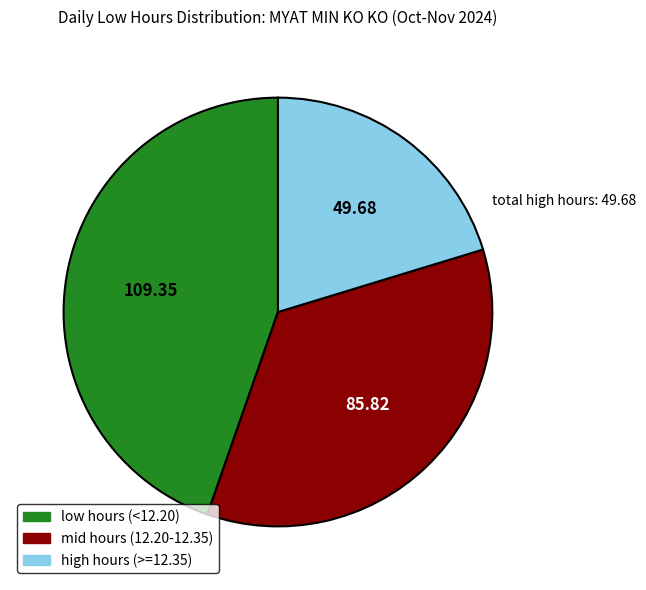

How many slices are in this pie chart?

3